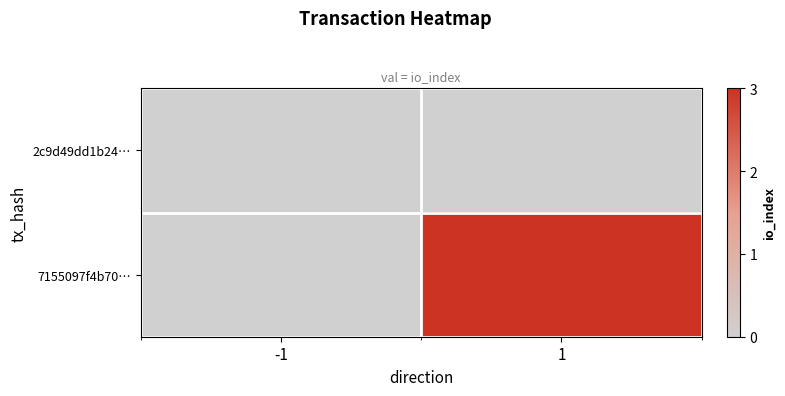

Reading left to right, transcribe all the data shown in this chart.

2c9d49dd1b24…: -1=0	1=0
7155097f4b70…: -1=0	1=3